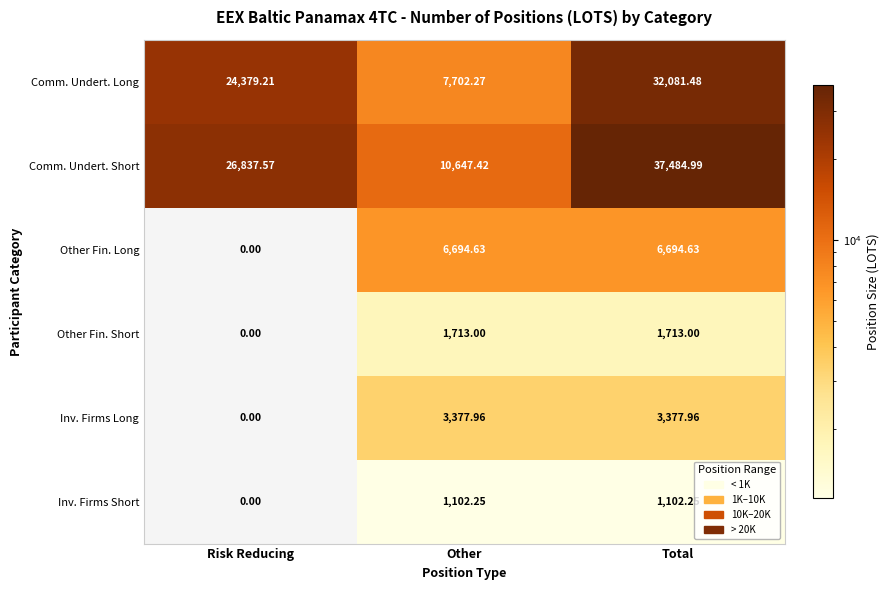

What is the difference between the highest and lowest values at Other?

9545.2